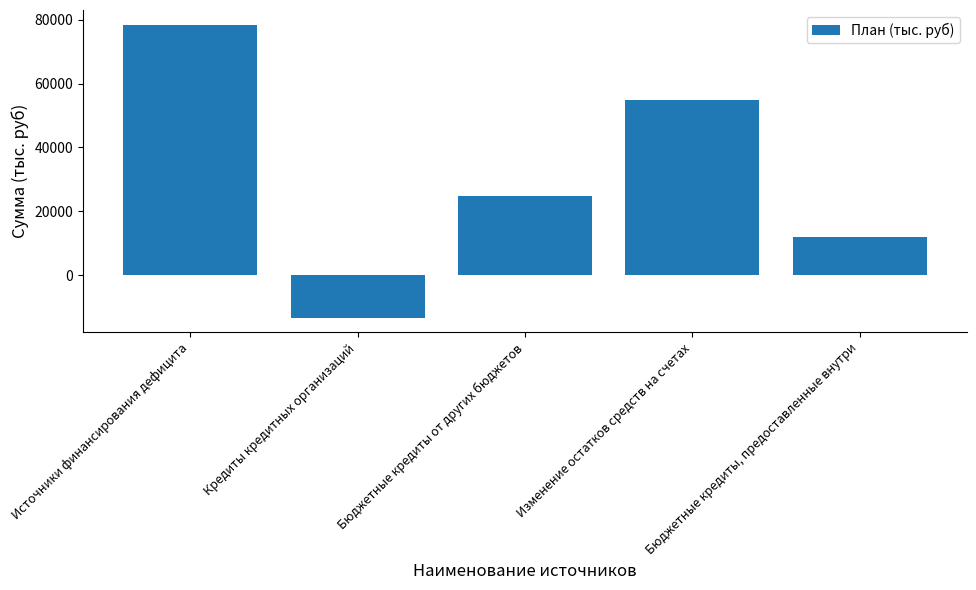

Are the bars horizontal?

No